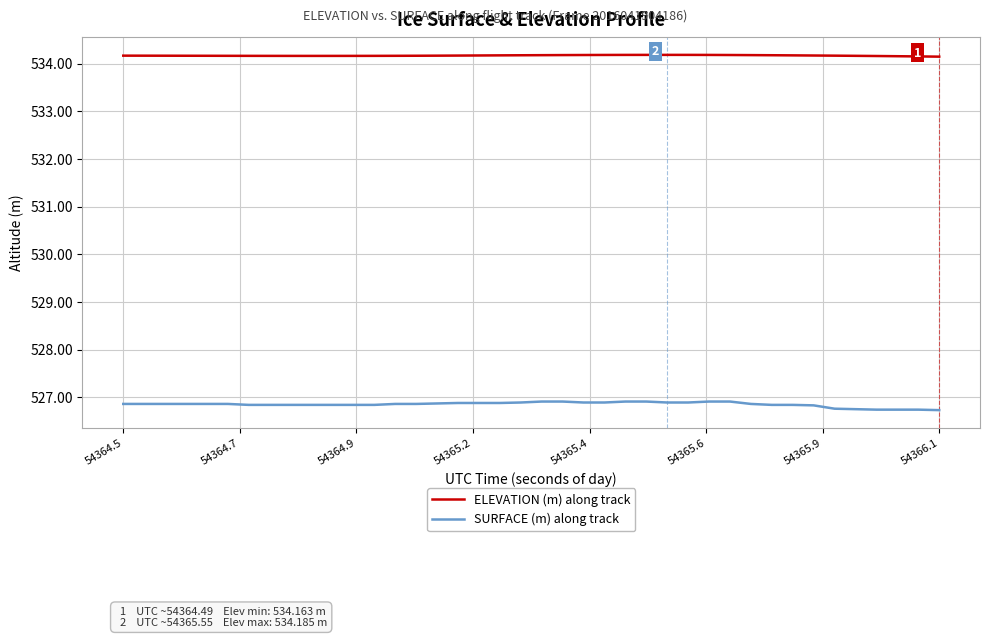

What is the smallest value displayed?

526.7